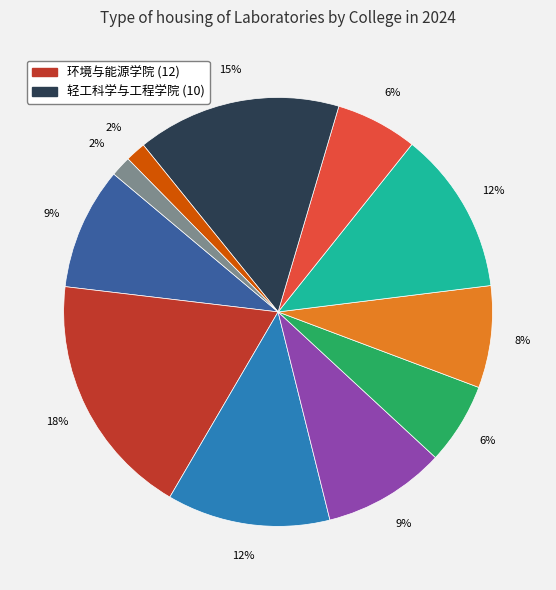

To the nearest percent, what is the average slice percentage?

9%